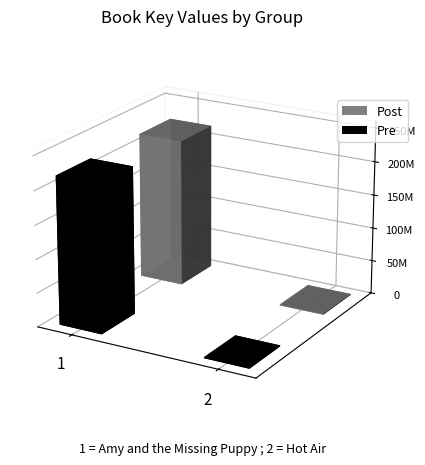

Reading right to left, what are all the values shown in this chart?

Pre: 1440818	219478898
Post: 1440818	219478898